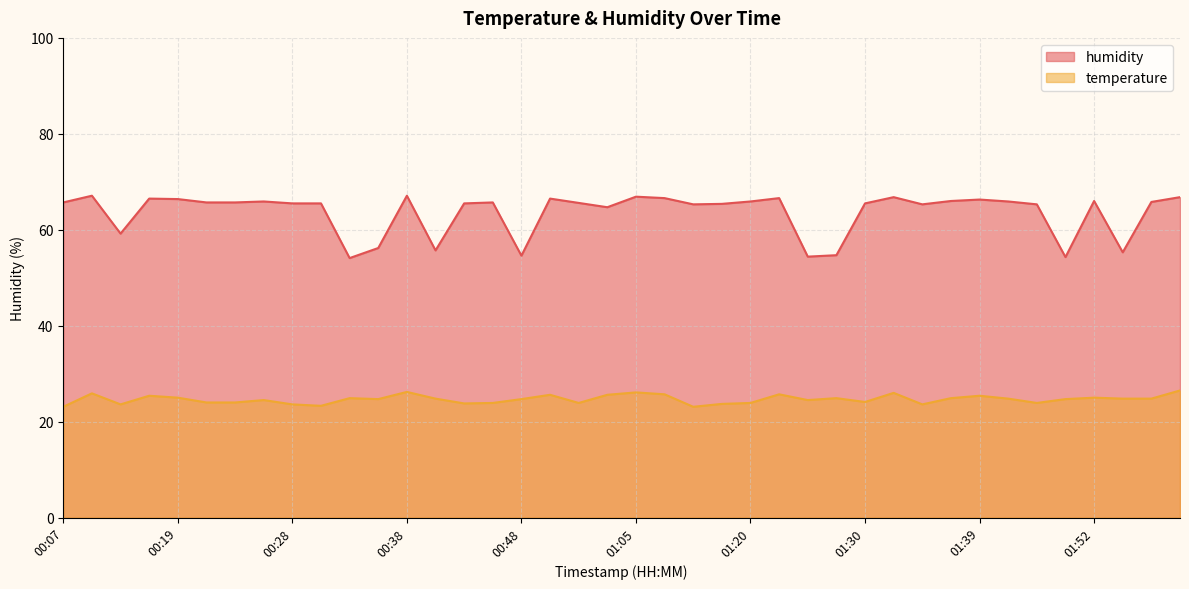

What are all the series names shown in the legend?

humidity, temperature